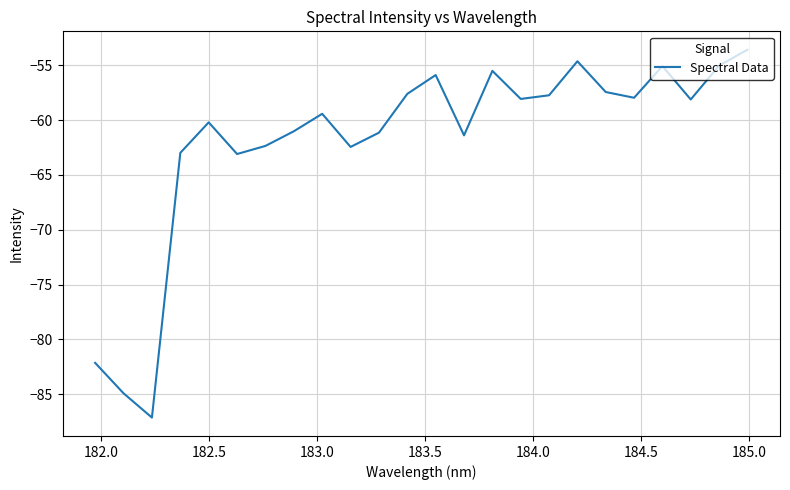

What is the difference between the maximum and minimum values?

33.6